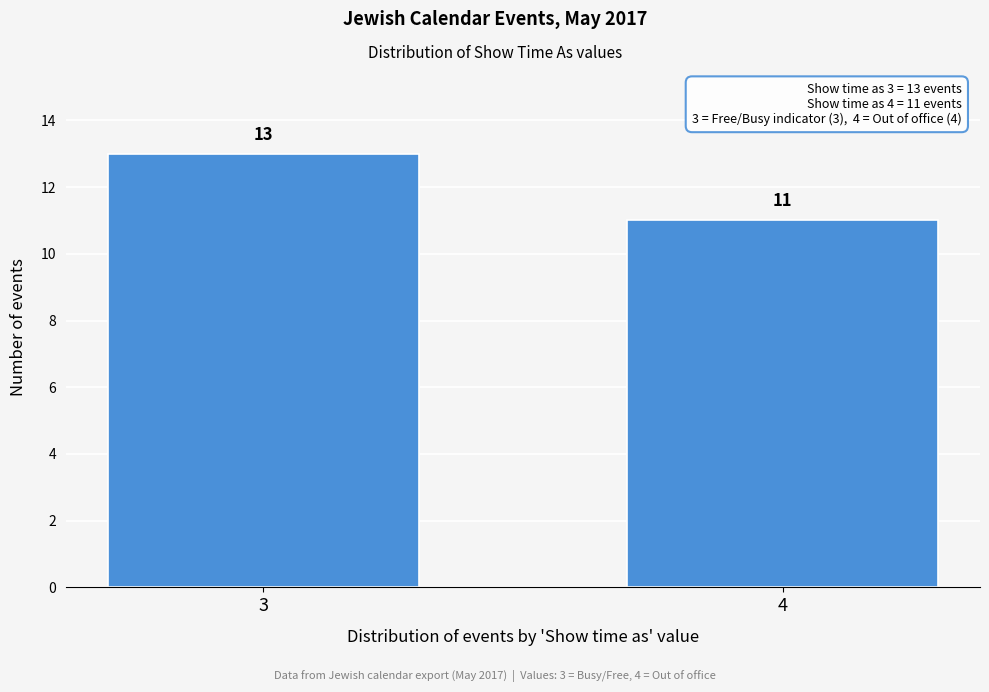

Reading right to left, extract all data points from this chart.

11	13